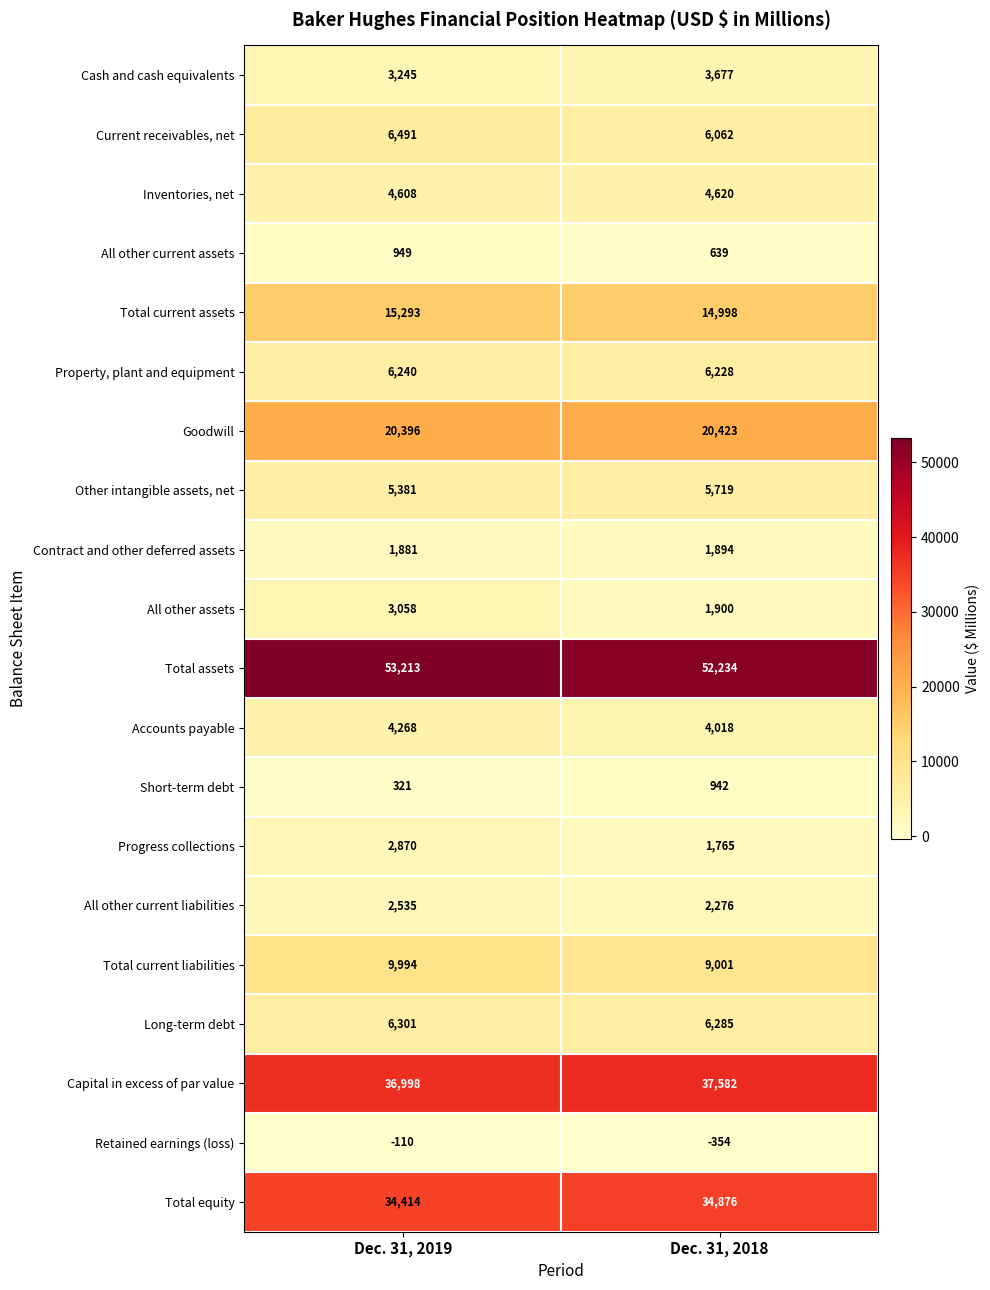

At which label is Progress collections closest to 2317?

Dec. 31, 2018